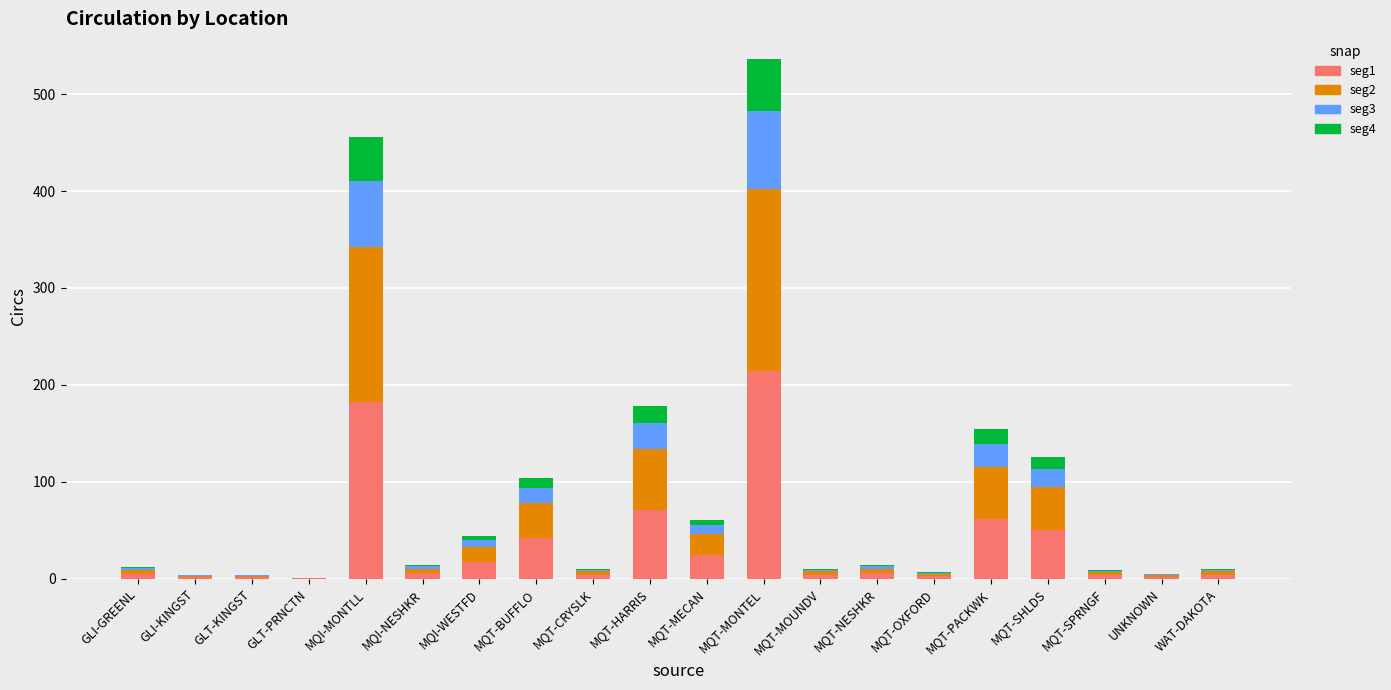

Are the bars grouped side by side (vs. stacked)?

No